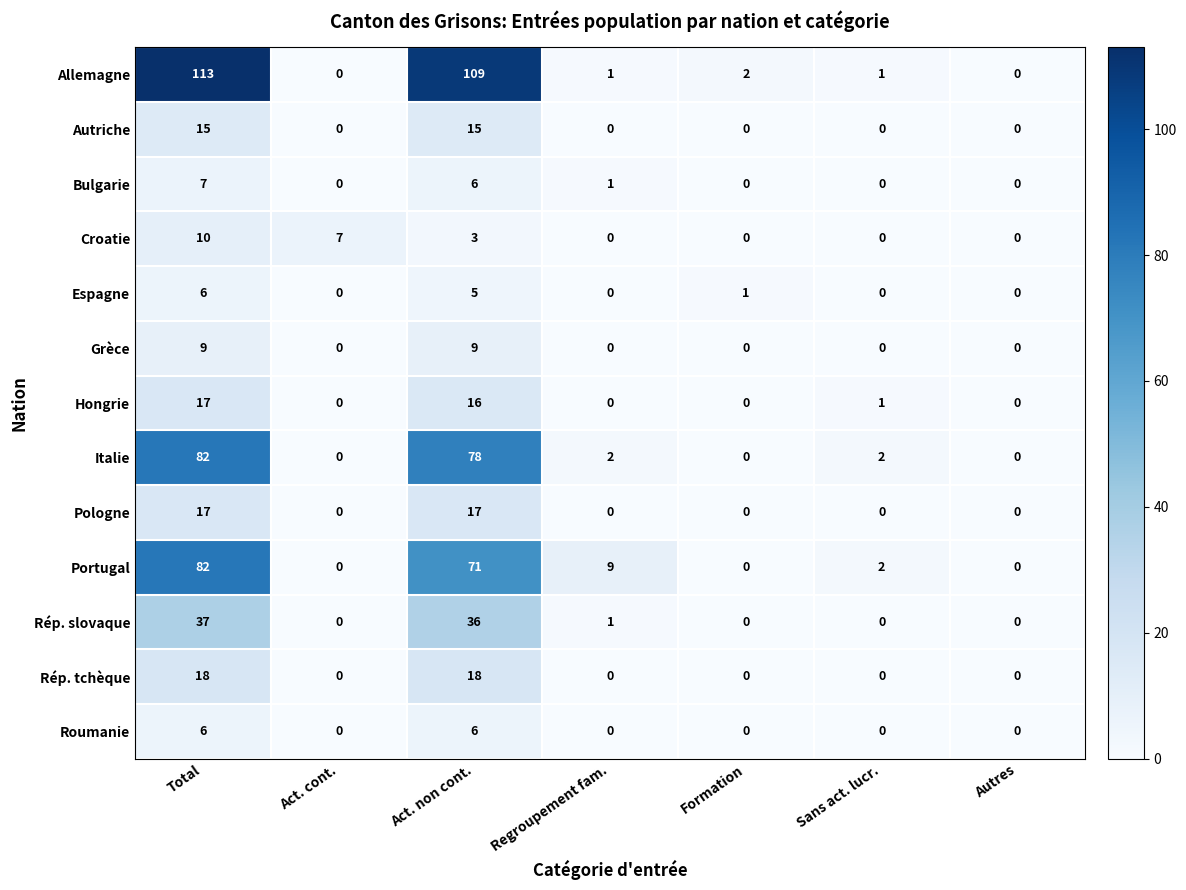

How many categories are shown in the chart?

7